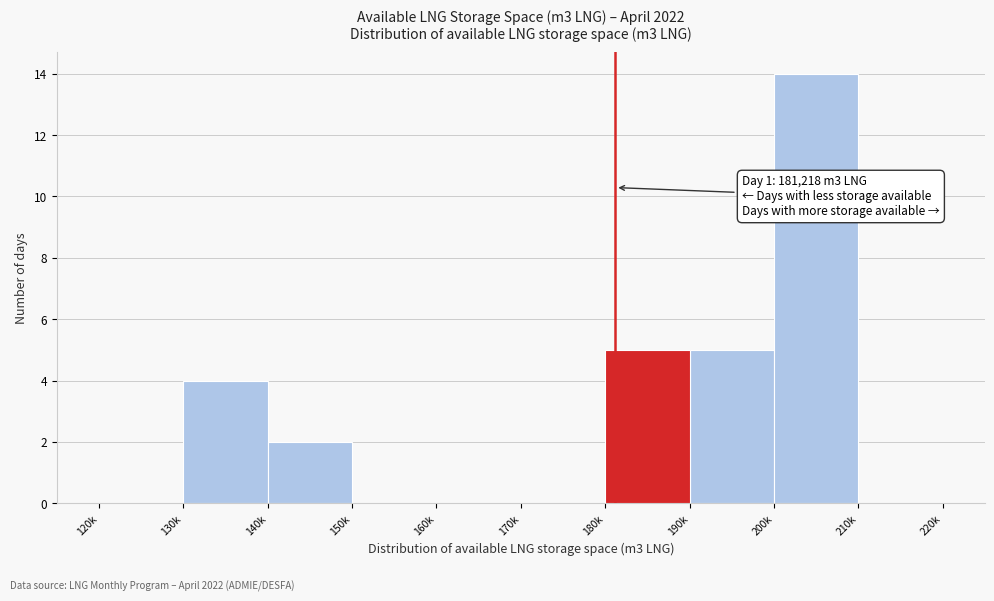

Reading left to right, transcribe all the data shown in this chart.

120k=0	130k=4	140k=2	150k=0	160k=0	170k=0	180k=5	190k=5	200k=14	210k=0